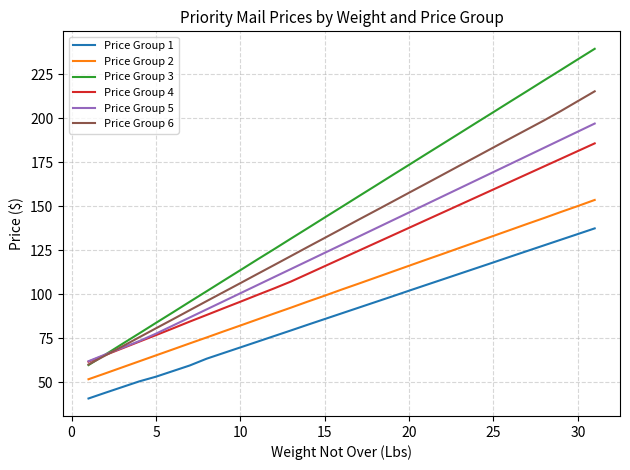

What is the smallest value displayed?

40.9